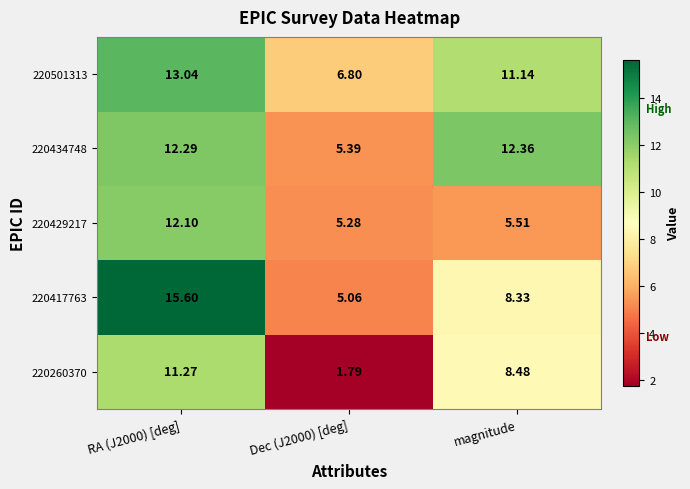

Where is 220417763 nearest to the value 10?

magnitude